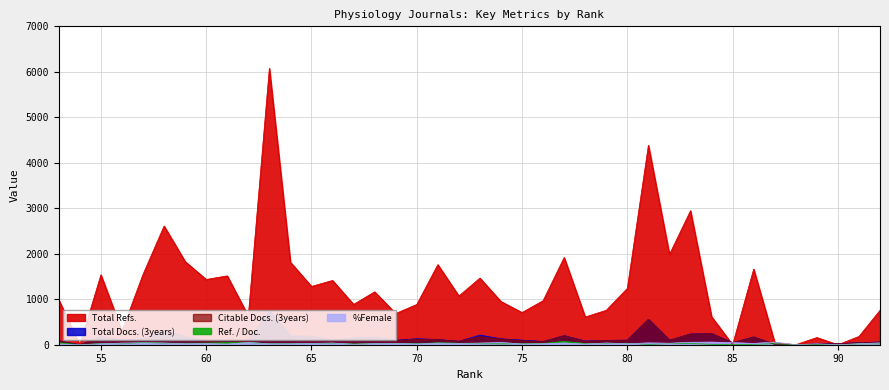

How many values in Total Docs. (3years) are above zero?

38